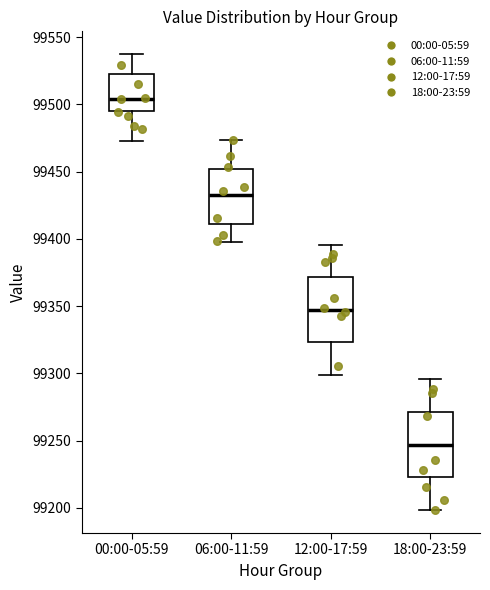

Where does the lower whisker of the box for 00:00-05:59 end on the y-axis? The values are not printed on the chart, so give them approximately, as read against the axis.

99475